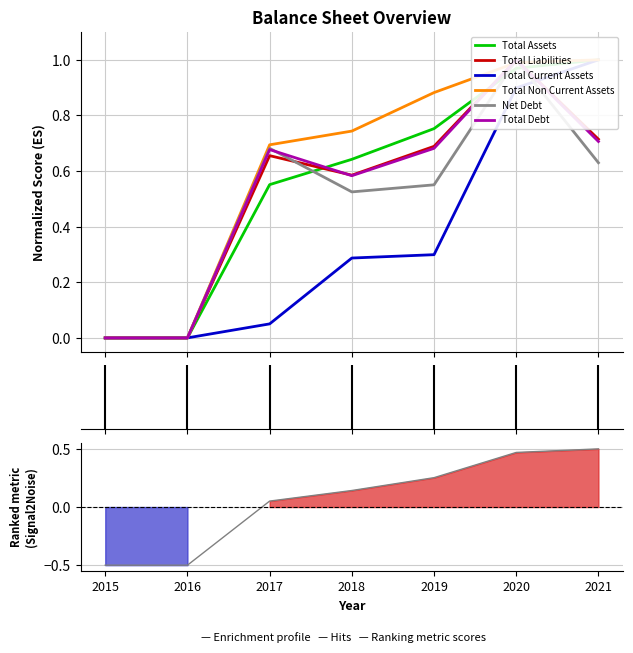

The value of Total Current Assets at 2018 is 0.4. True or false?

False